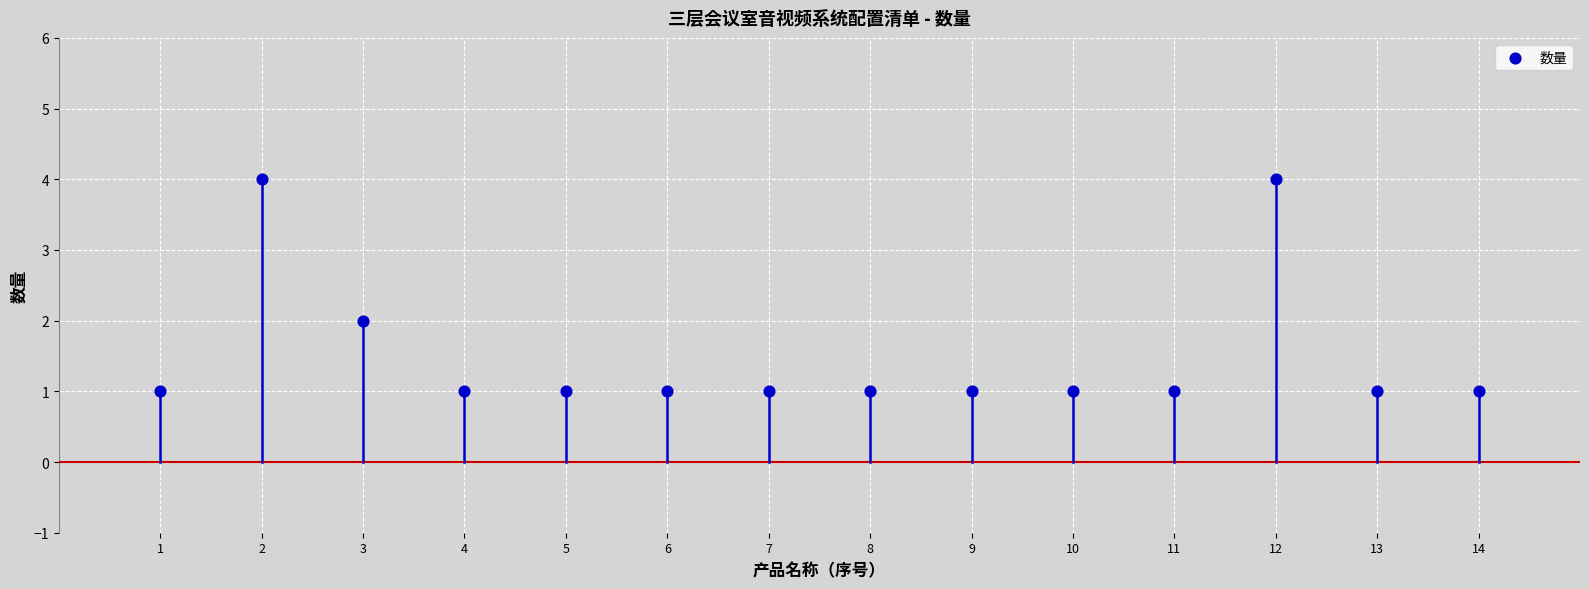

What is the range of X values (max minus min)?

13